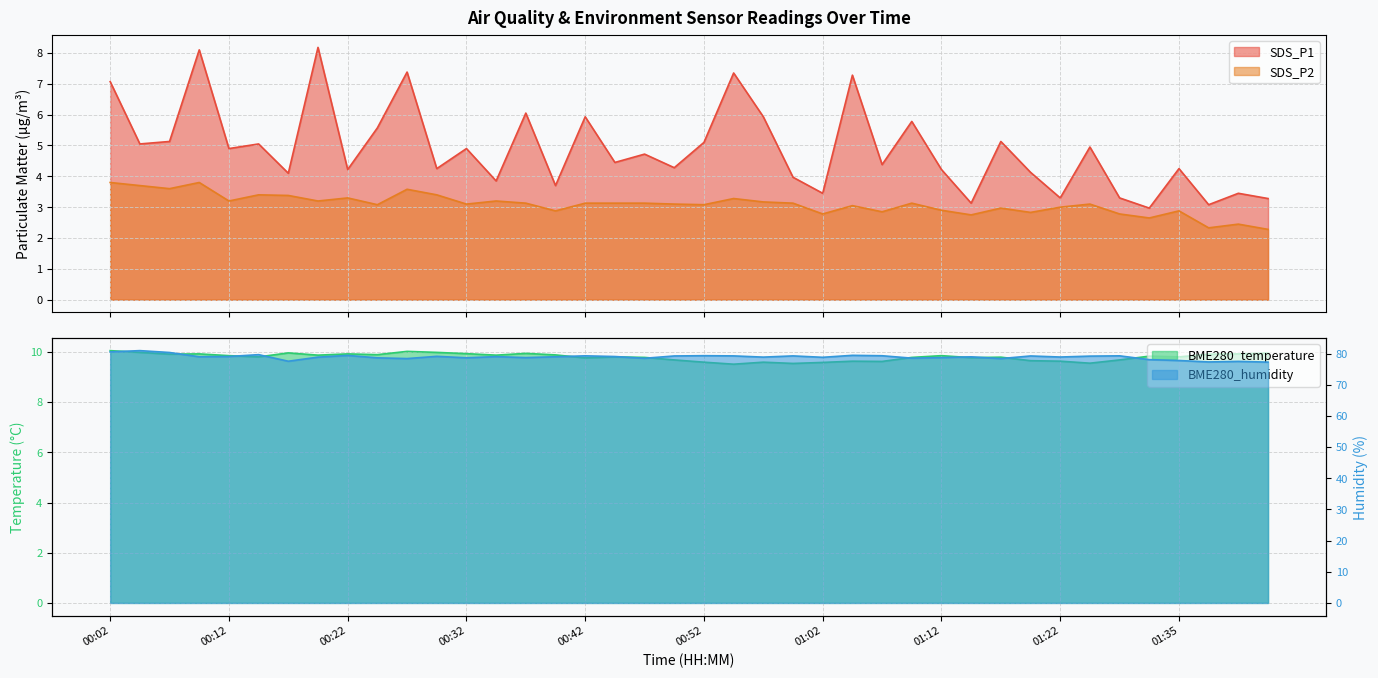

What is the label of the 34th point from the right?

00:17